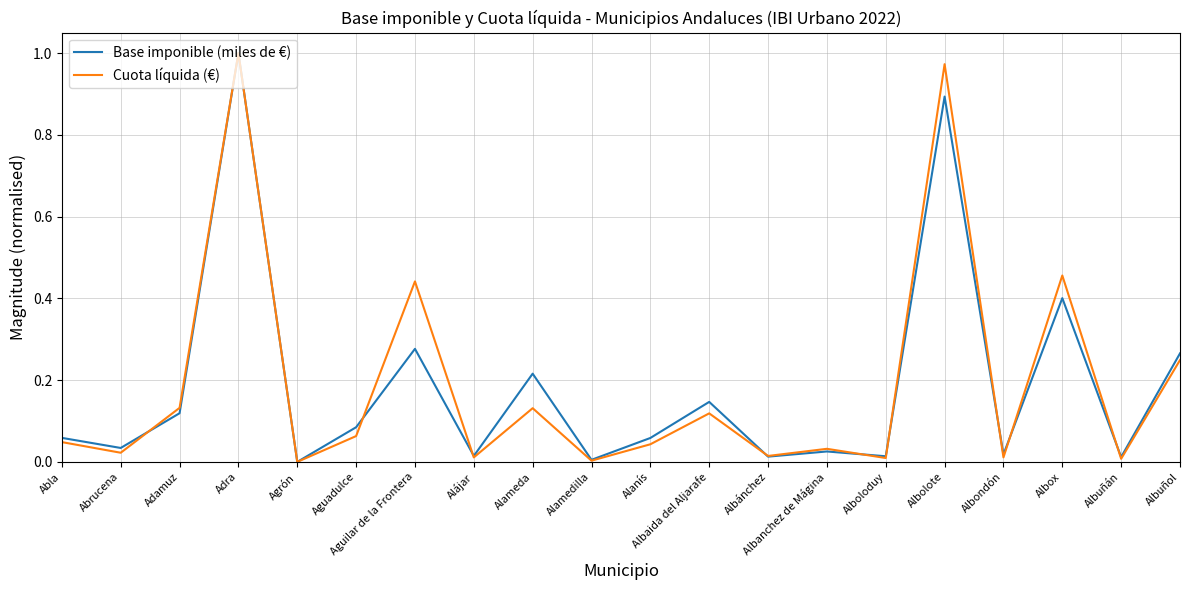

What position from the left is Albaida del Aljarafe?

12